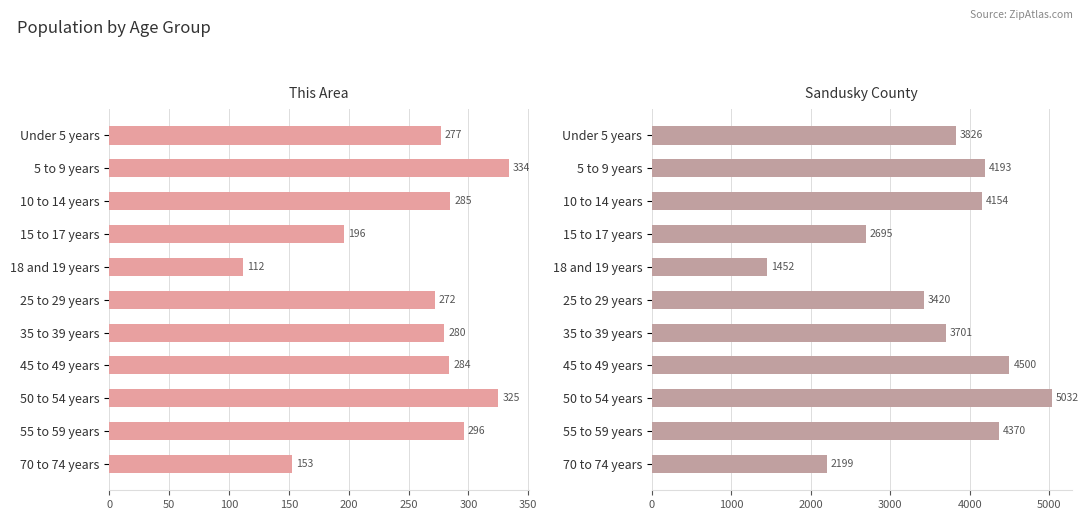

What is the average value of the Sandusky County series?

3595